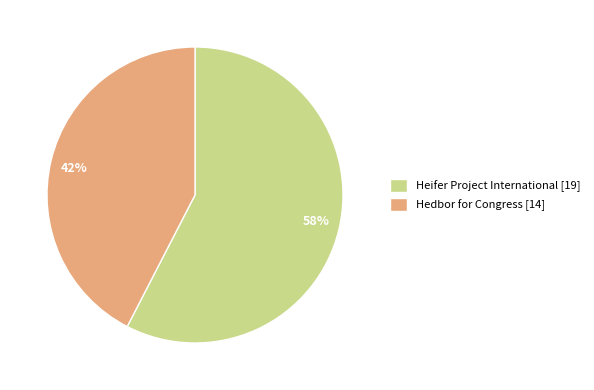

What is the ratio of the value at Heifer Project International to the value at Hedbor for Congress?

1.4